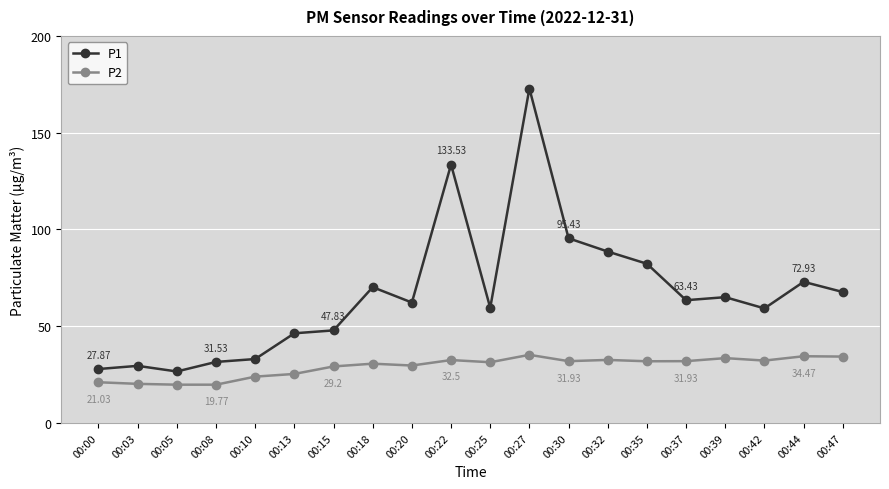

Is this an area chart (filled region under the line)?

No